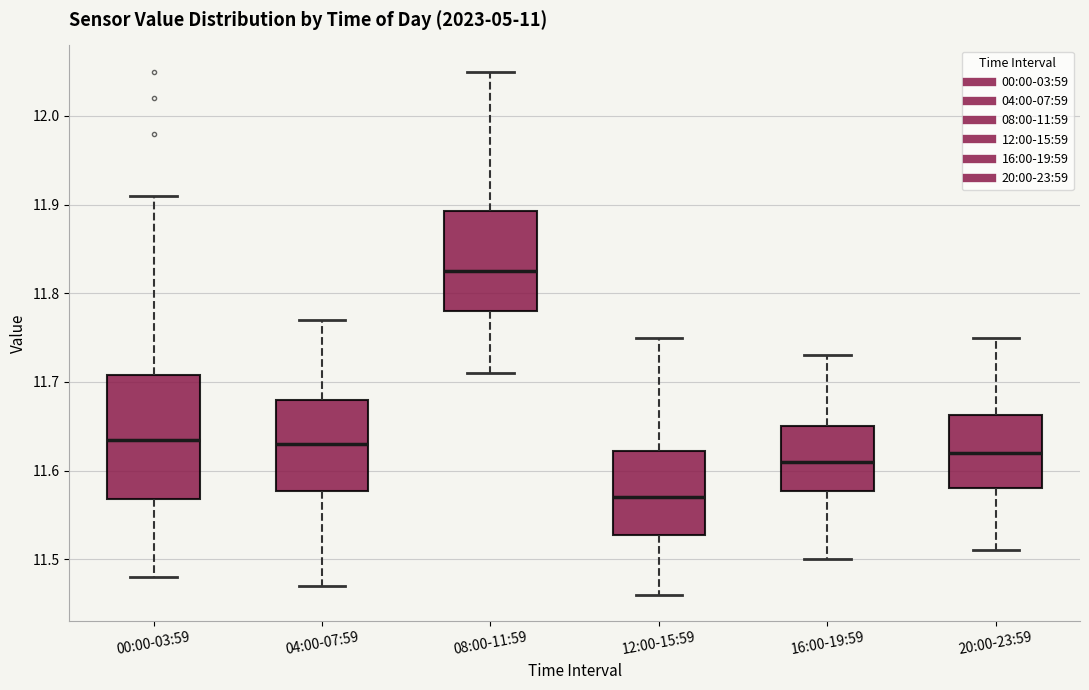

Reading left to right, read every box against the y-axis: the position of its median line, the range the box covers, and the ends of its whiskers. The values are not printed on the chart, so give them approximately, as read against the axis.

00:00-03:59: median 11.64, box 11.57 to 11.71, whiskers 11.48 to 11.91
04:00-07:59: median 11.63, box 11.58 to 11.68, whiskers 11.47 to 11.77
08:00-11:59: median 11.83, box 11.78 to 11.89, whiskers 11.71 to 12.05
12:00-15:59: median 11.57, box 11.53 to 11.62, whiskers 11.46 to 11.75
16:00-19:59: median 11.61, box 11.58 to 11.65, whiskers 11.50 to 11.73
20:00-23:59: median 11.62, box 11.58 to 11.66, whiskers 11.51 to 11.75